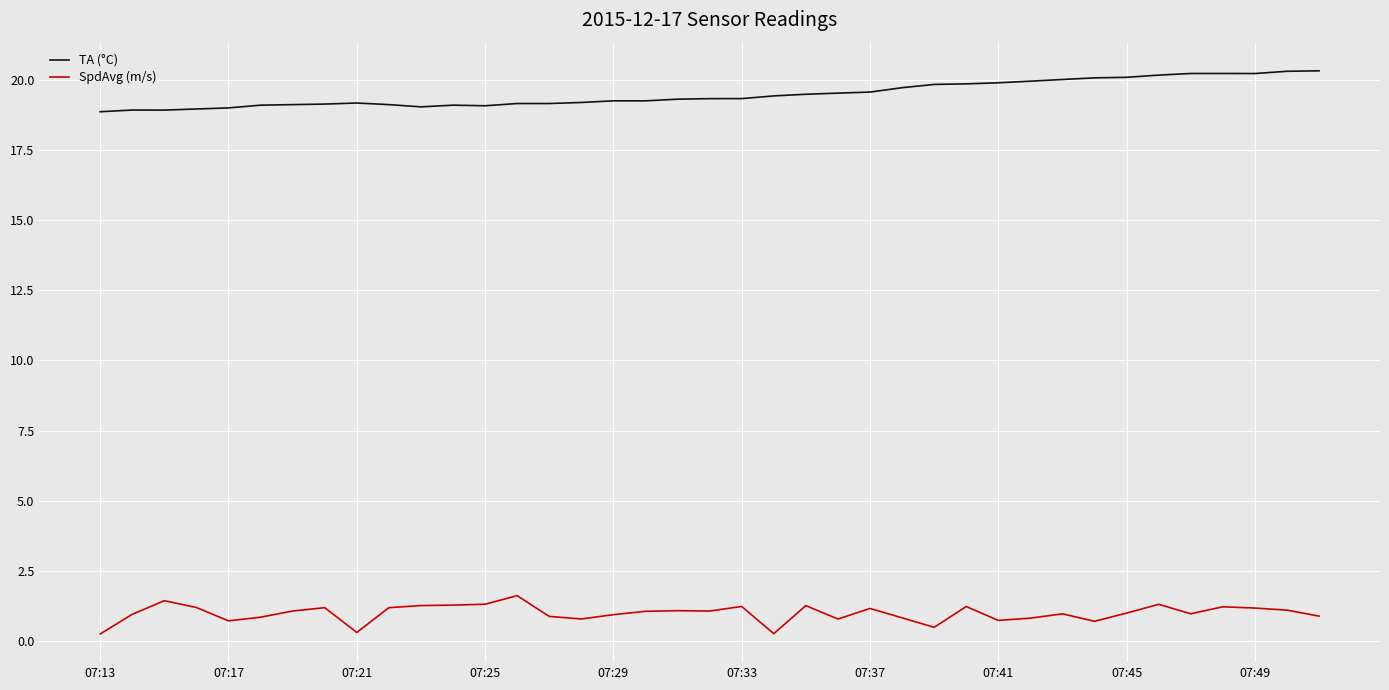

Is this an area chart (filled region under the line)?

No